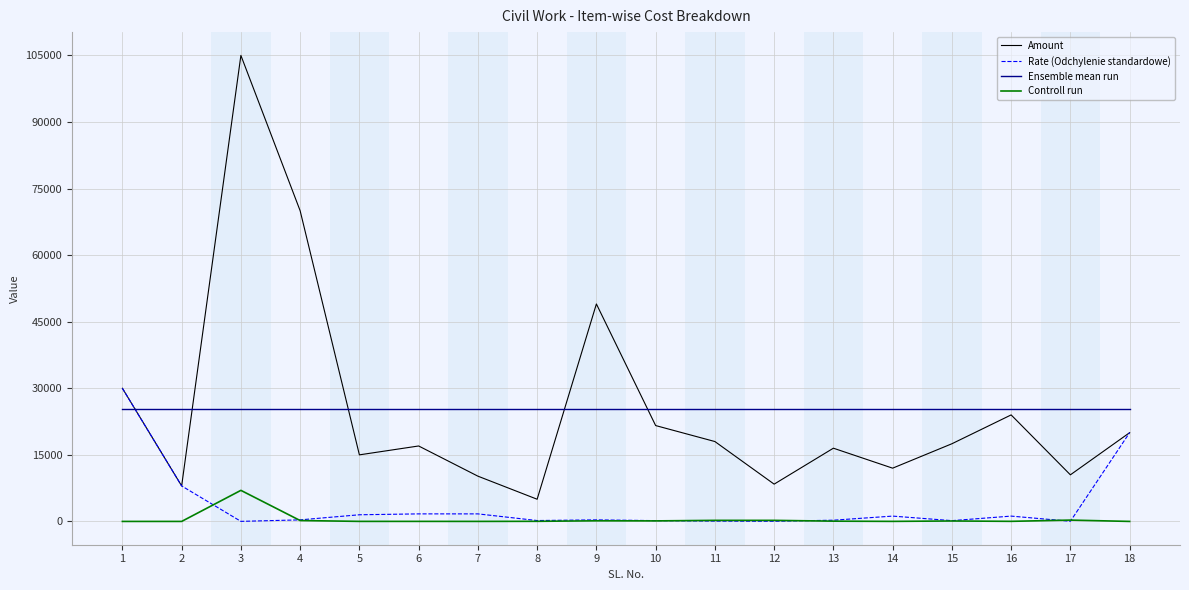

Which series has the widest spread of values?

Amount